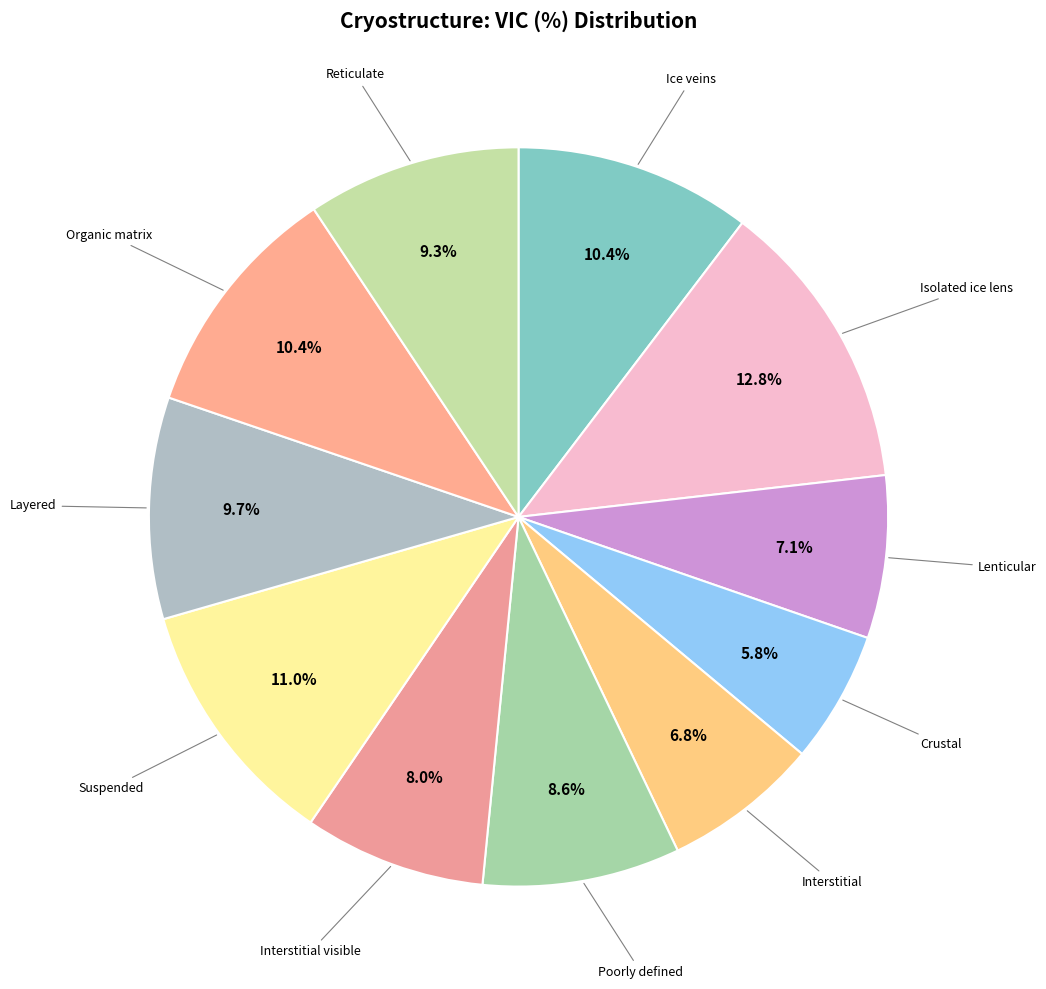

Does any single category account for the majority?

No